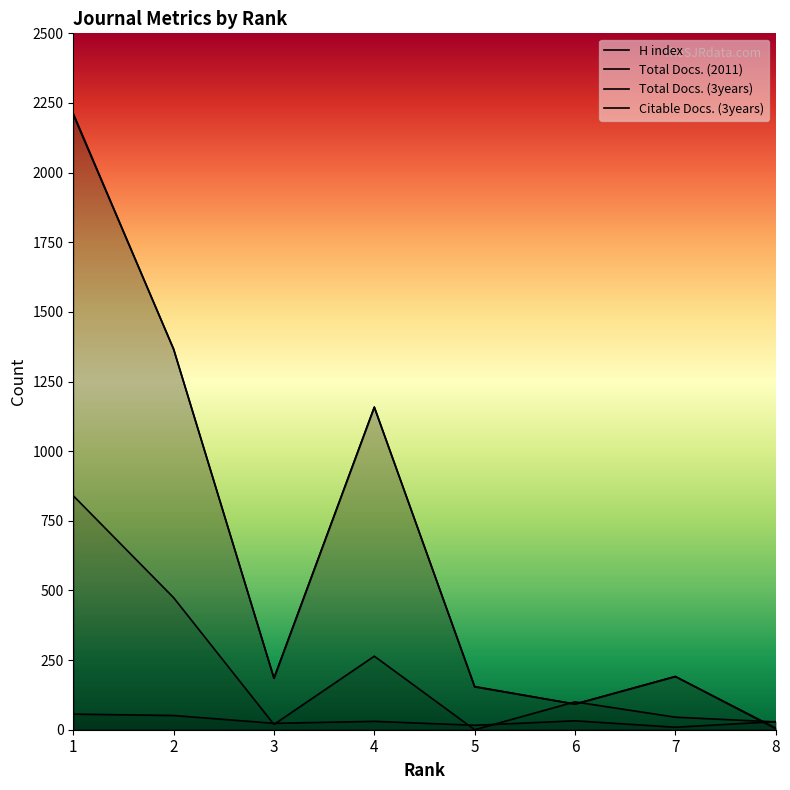

Reading left to right, extract all data points from this chart.

H index: 56	51	23	30	16	32	9	29
Total Docs. (2011): 840	474	19	264	0	100	45	28
Total Docs. (3years): 2212	1366	185	1158	155	92	191	6
Citable Docs. (3years): 2208	1366	185	1158	154	92	191	4